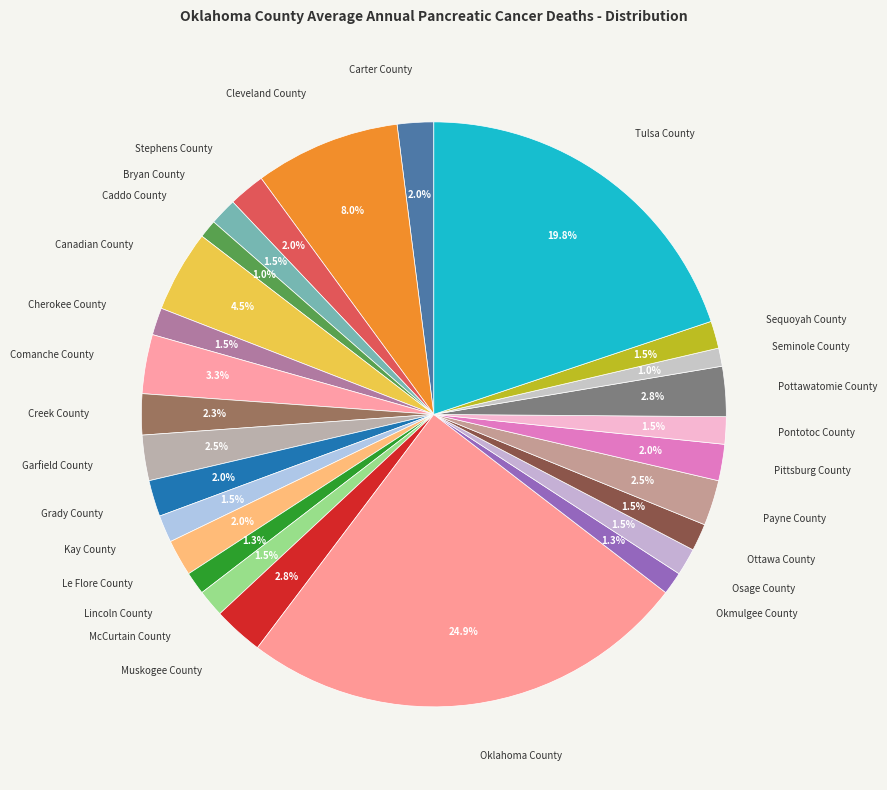

What portion of the pie excludes Le Flore County?

98.0%